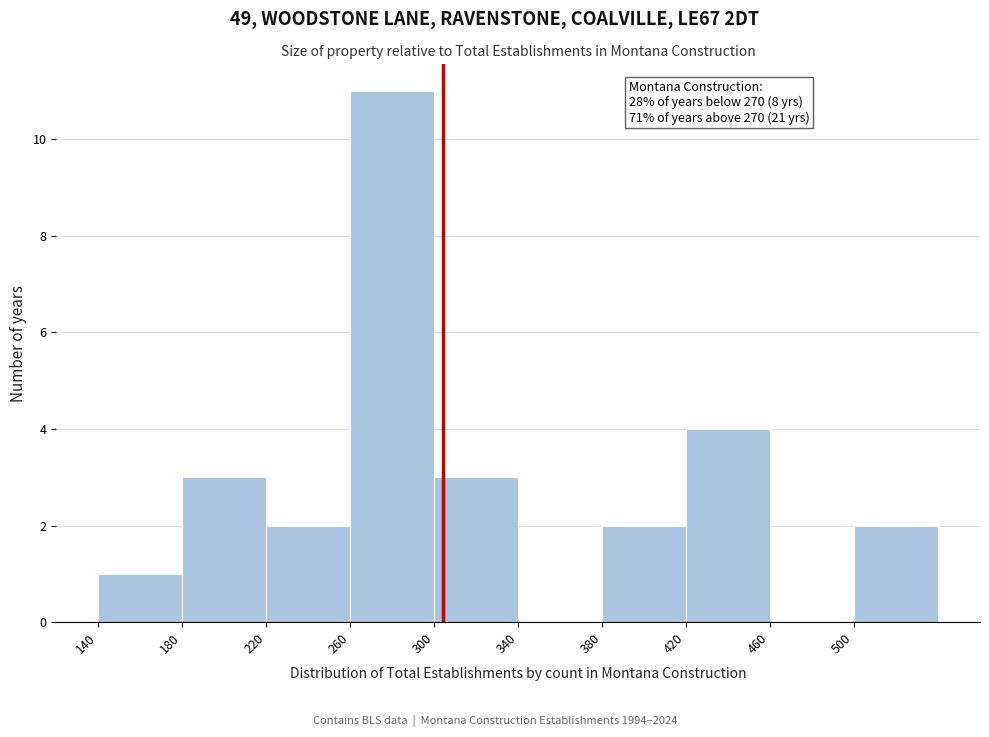

Which range on the x-axis has the tallest bar?

260 to 300